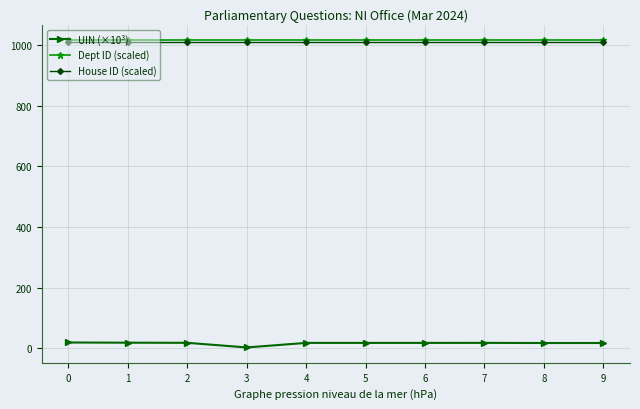

How many lines are shown in the chart?

3